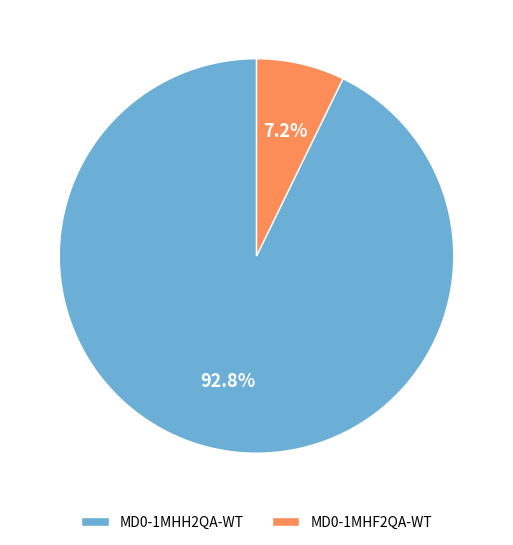

Which slice is the largest?

MD0-1MHH2QA-WT